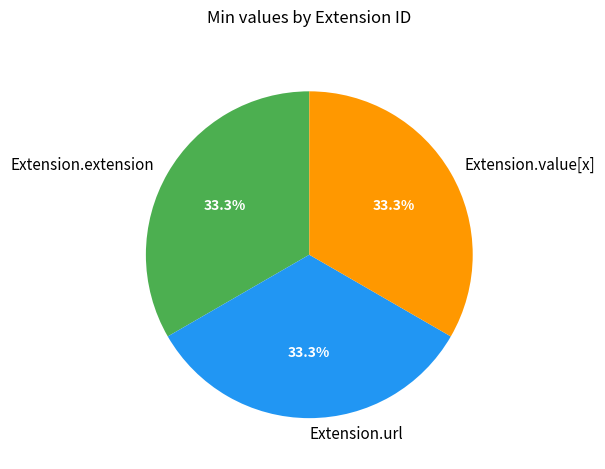

Count the number of slices in the pie.

3